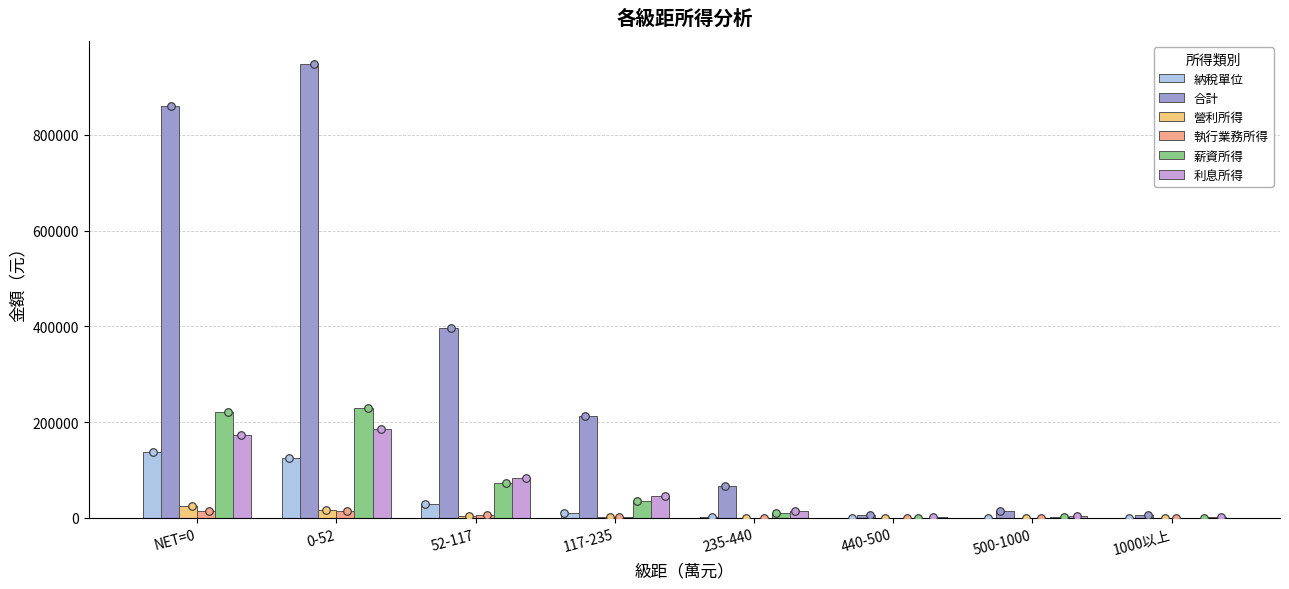

What are all the series names shown in the legend?

納稅單位, 合計, 營利所得, 執行業務所得, 薪資所得, 利息所得